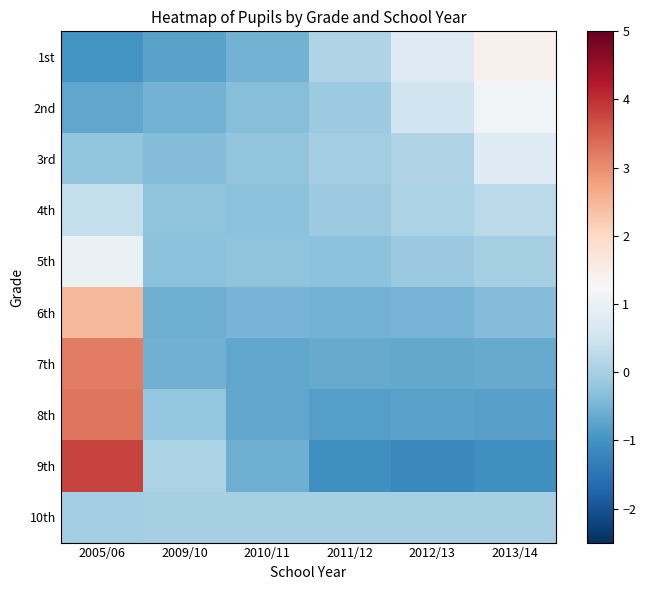

Count the number of categories in the chart.

6